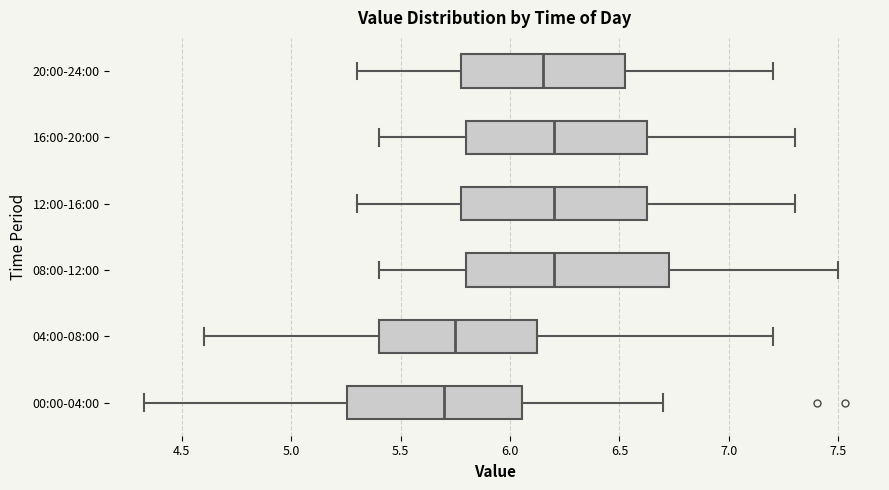

Reading bottom to top, read every box against the x-axis: the position of its median line, the range the box covers, and the ends of its whiskers. The values are not printed on the chart, so give them approximately, as read against the axis.

00:00-04:00: median 5.70, box 5.25 to 6.05, whiskers 4.35 to 6.70
04:00-08:00: median 5.75, box 5.40 to 6.15, whiskers 4.60 to 7.20
08:00-12:00: median 6.20, box 5.80 to 6.75, whiskers 5.40 to 7.50
12:00-16:00: median 6.20, box 5.80 to 6.65, whiskers 5.30 to 7.30
16:00-20:00: median 6.20, box 5.80 to 6.65, whiskers 5.40 to 7.30
20:00-24:00: median 6.15, box 5.80 to 6.55, whiskers 5.30 to 7.20